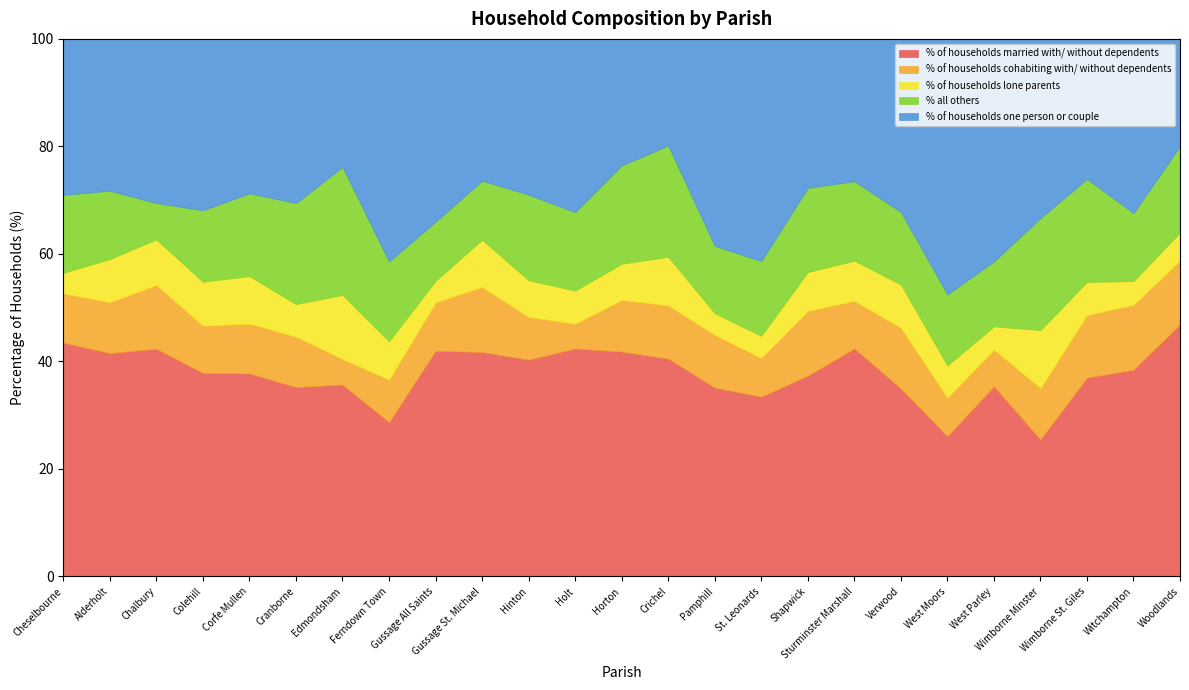

What is the spread (max minus min) of values at Alderholt?

33.5